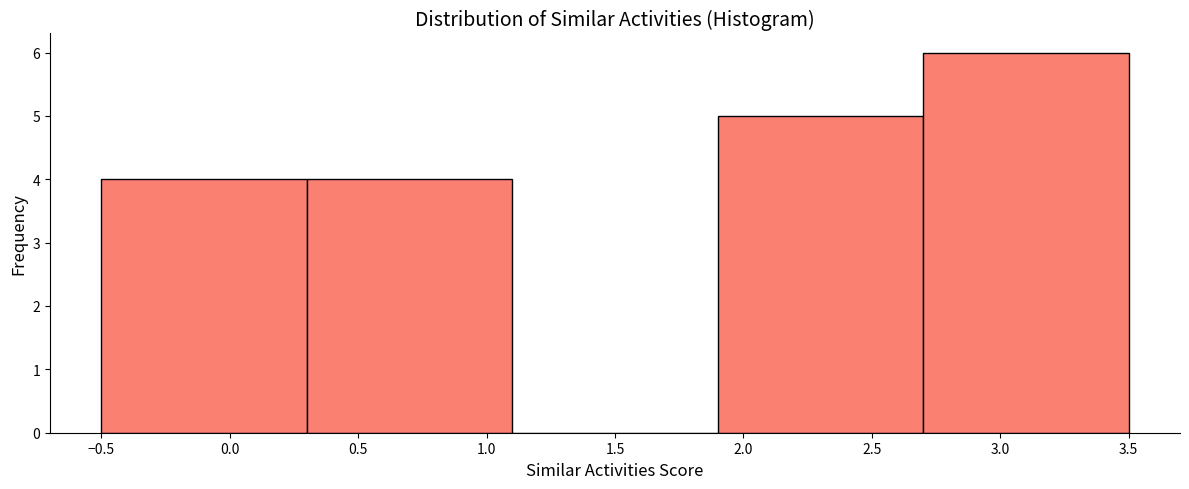

What is the height of the bar covering 1.9 to 2.7 on the x-axis? The values are not printed on the chart, so give them approximately, as read against the axis.

5